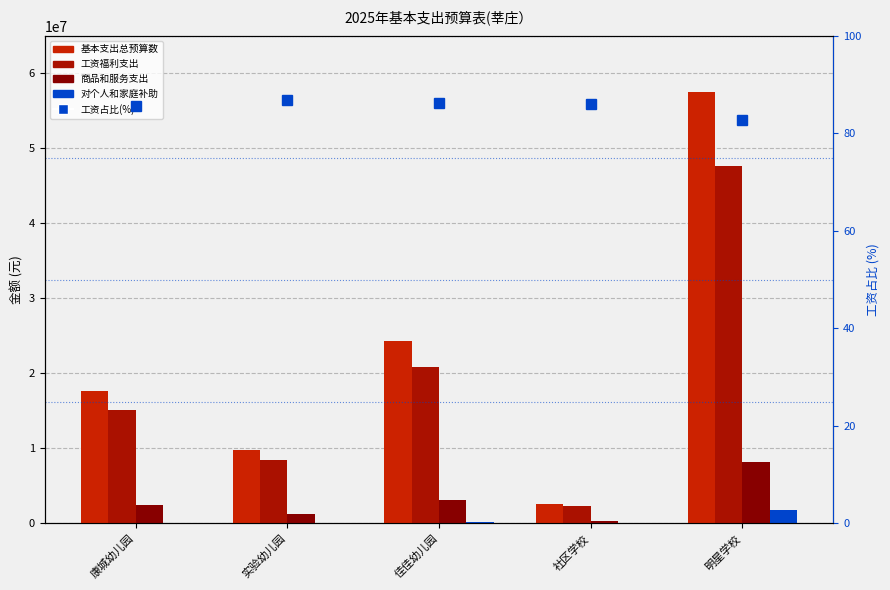

What position from the left is 佳佳幼儿园?

3